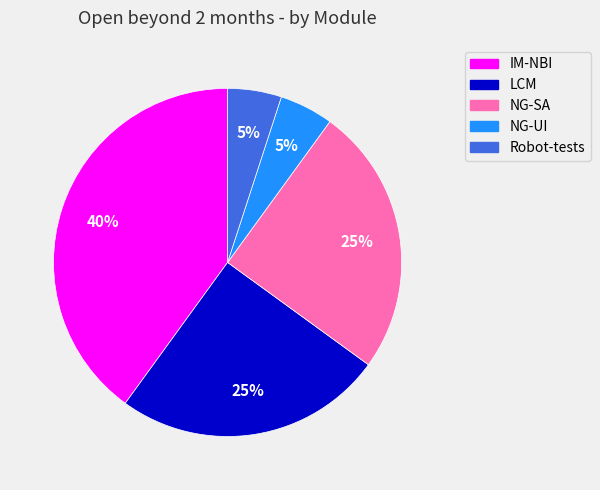

The IM-NBI slice represents 40% of the pie. True or false?

True